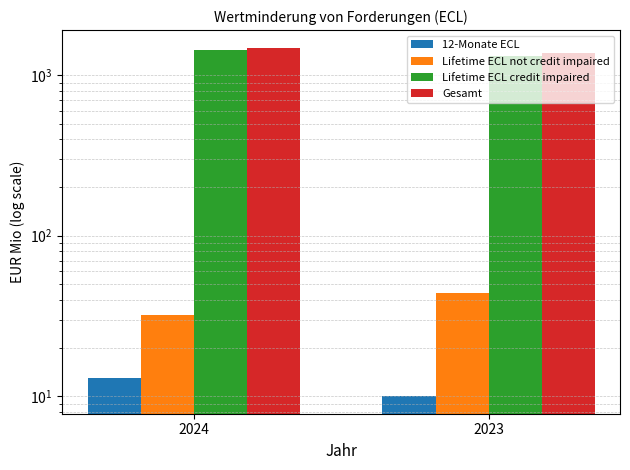

Reading left to right, transcribe all the data shown in this chart.

12-Monate ECL: 2024=13	2023=10
Lifetime ECL not credit impaired: 2024=32	2023=44
Lifetime ECL credit impaired: 2024=1442	2023=1311
Gesamt: 2024=1487	2023=1365